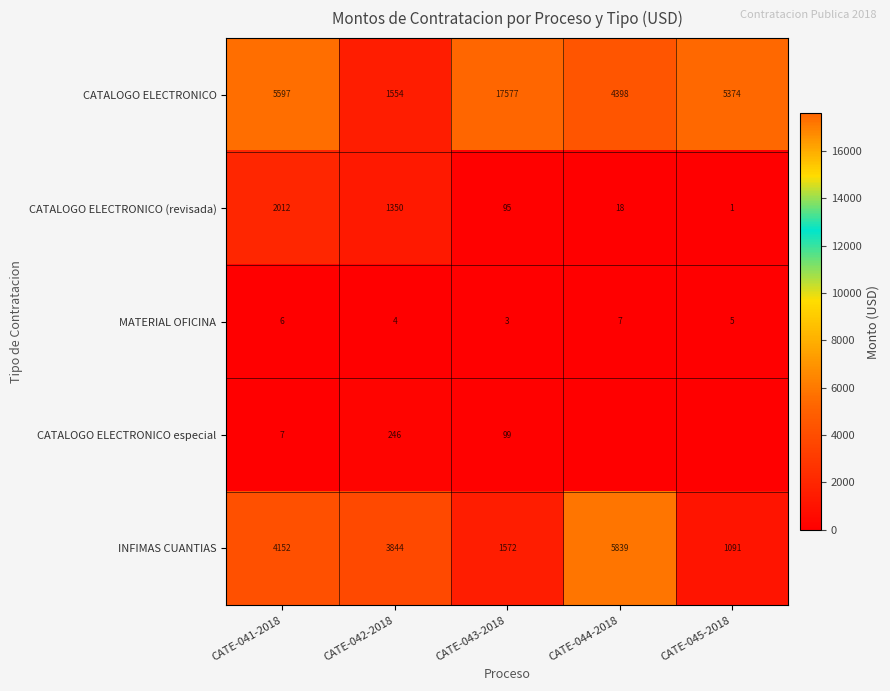

At how many categories does at least one series exceed 12713?

1